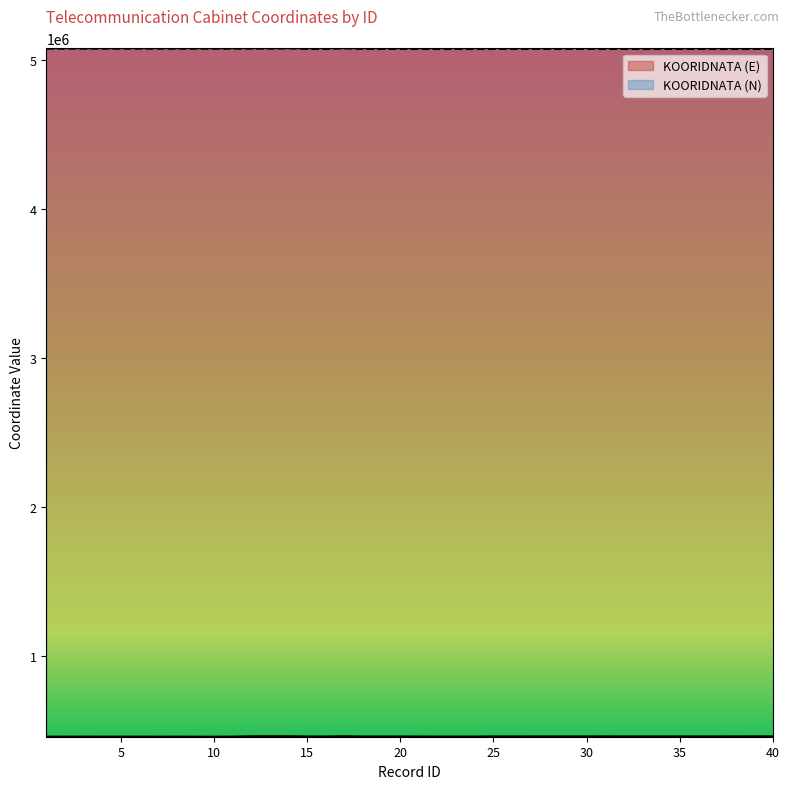

What is the difference between the highest and lowest values at 16?

4611527.7